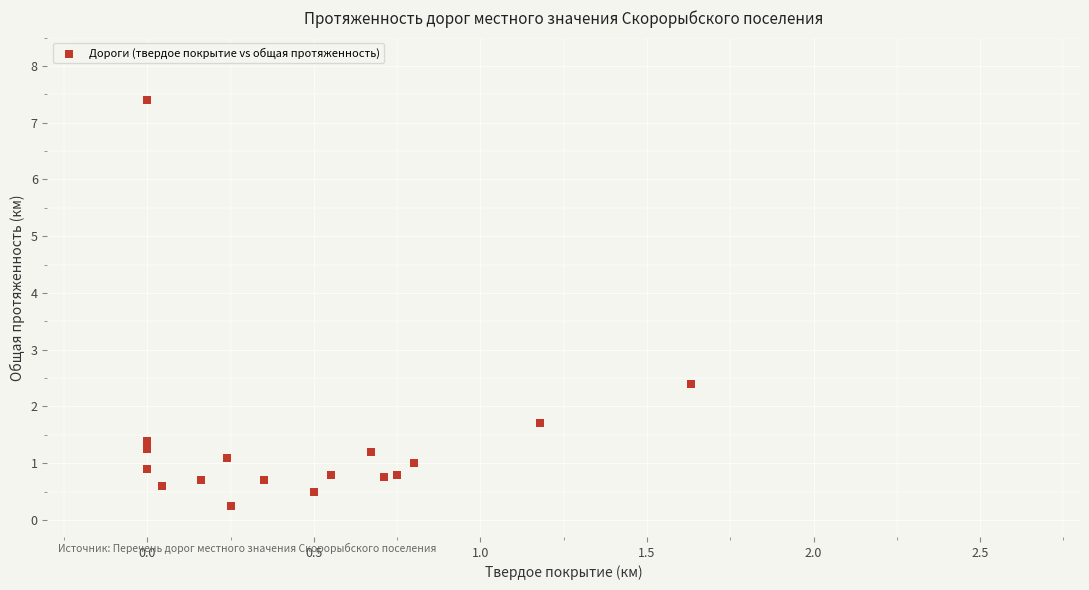

What Y value in the scatter plot is closest to 3?

2.4